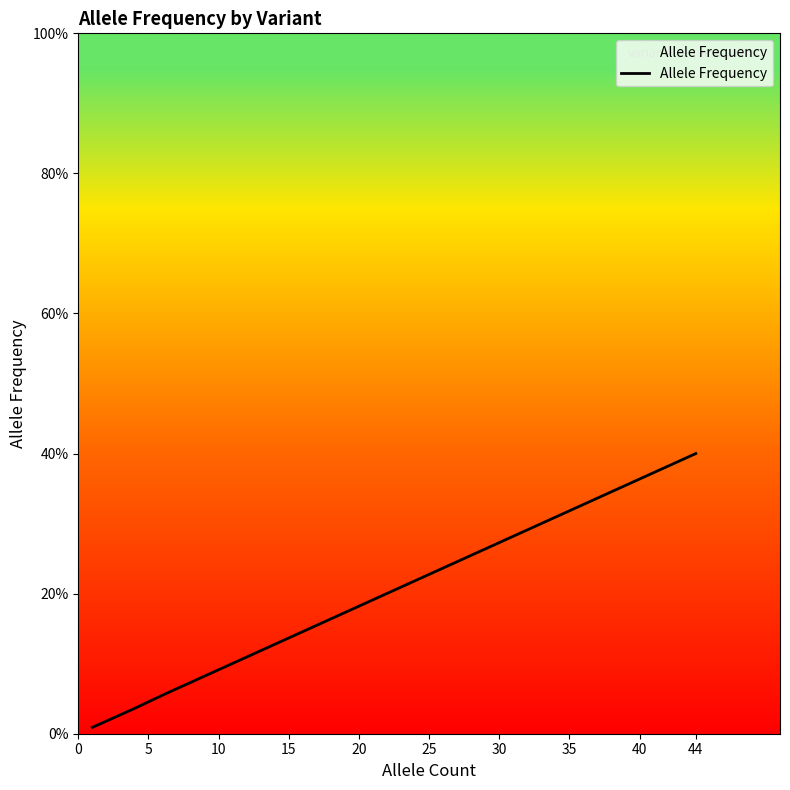

Reading left to right, what are all the values shown in this chart?

0.0	0.0	0.0	0.0	0.0	0.1	0.4